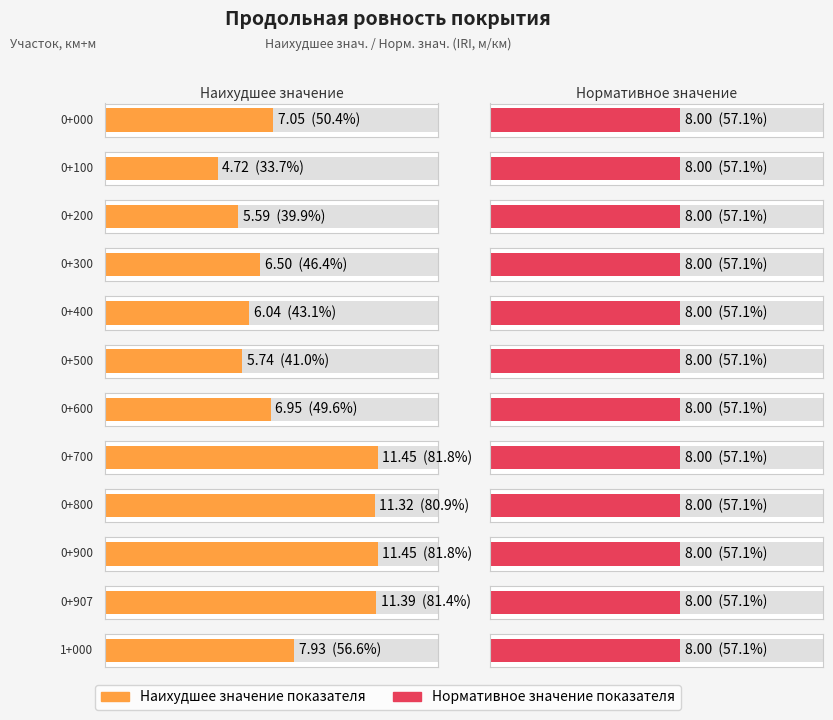

Is it true that Наихудшее значение показателя equals 11.4 at 0+700?

True